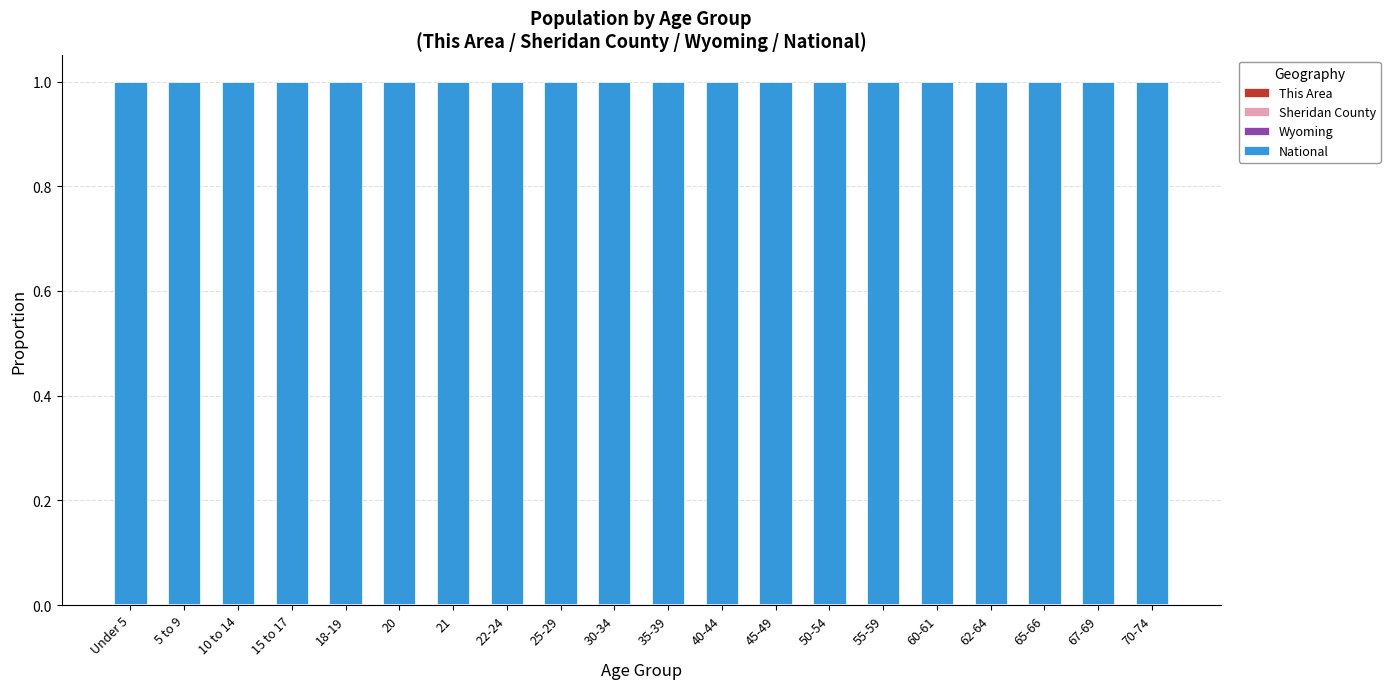

The Sheridan County series shows 0.0 at 10 to 14. True or false?

False